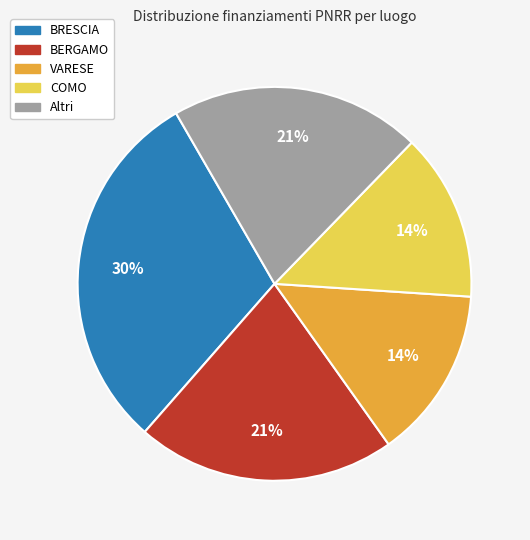

Is there a majority slice in this chart?

No